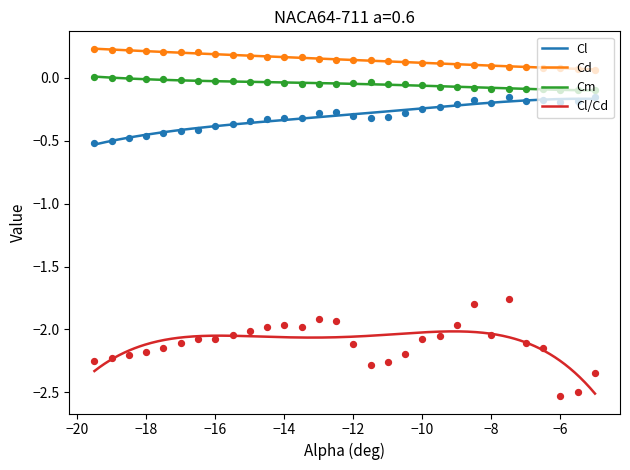

What are all the series names shown in the legend?

Cl, Cd, Cm, Cl/Cd